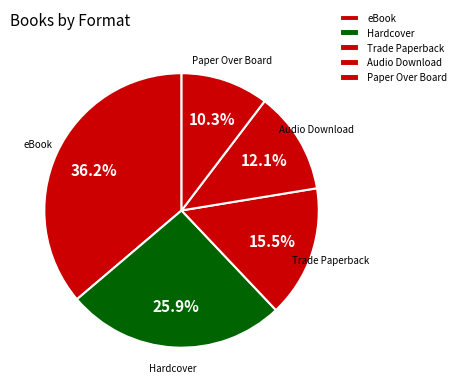

Which slice is the largest?

eBook